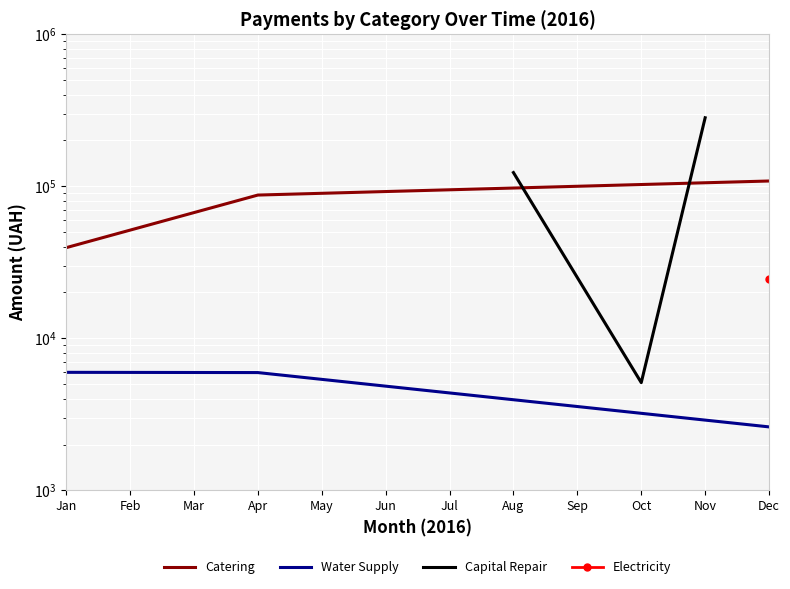

How many lines are shown in the chart?

3